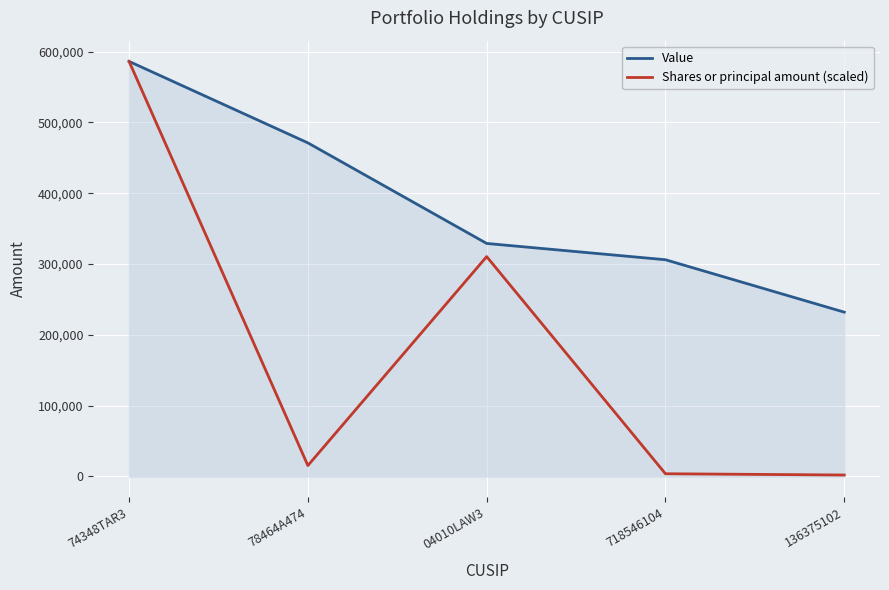

What is the greatest value displayed?

586000.0